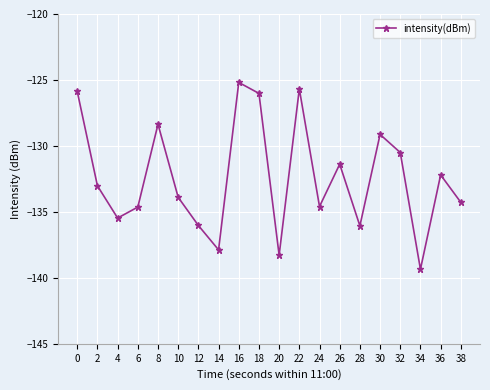

True or false: the data has more than 0 interior local peaks.

True